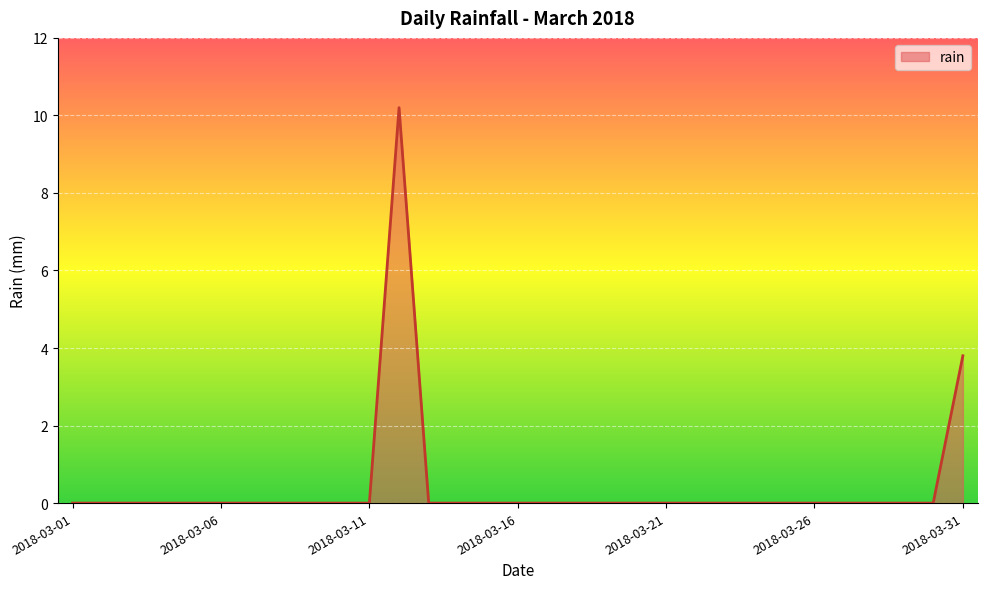

What is the greatest value displayed?

10.2